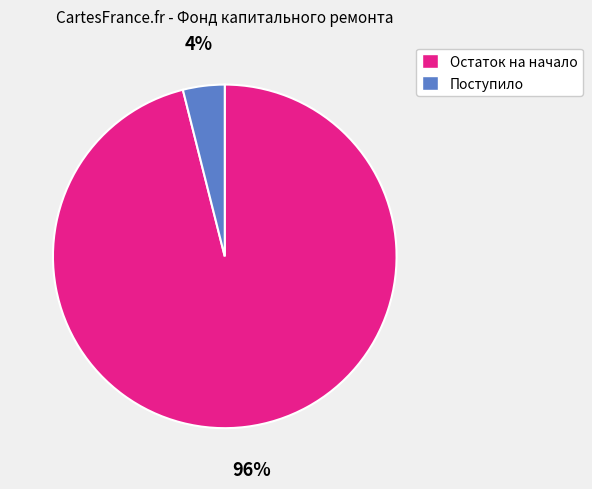

Which slice represents more than half of the pie?

Остаток на начало